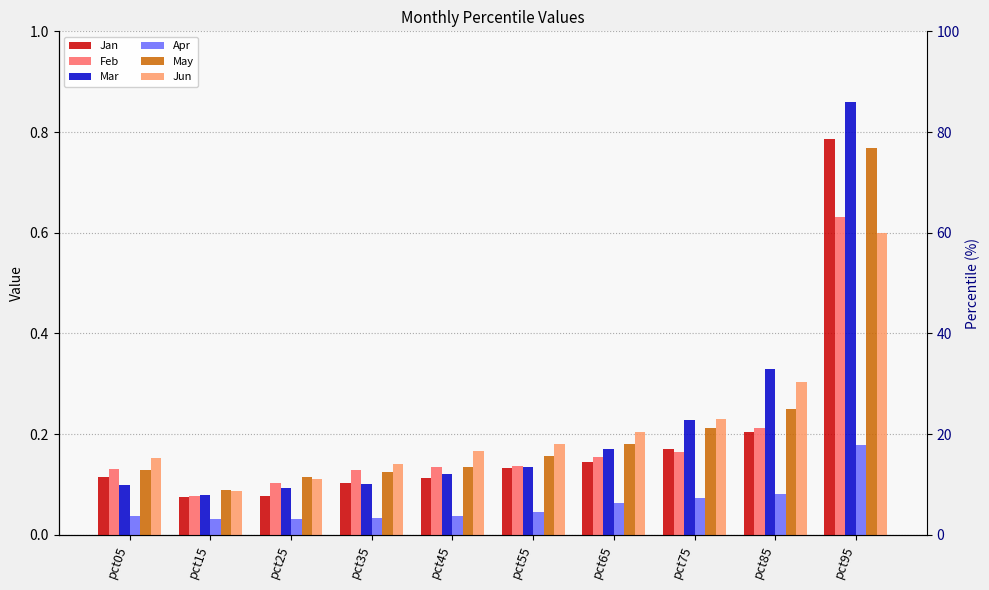

What is the value of the Apr bar at the 10th from the left?

0.2